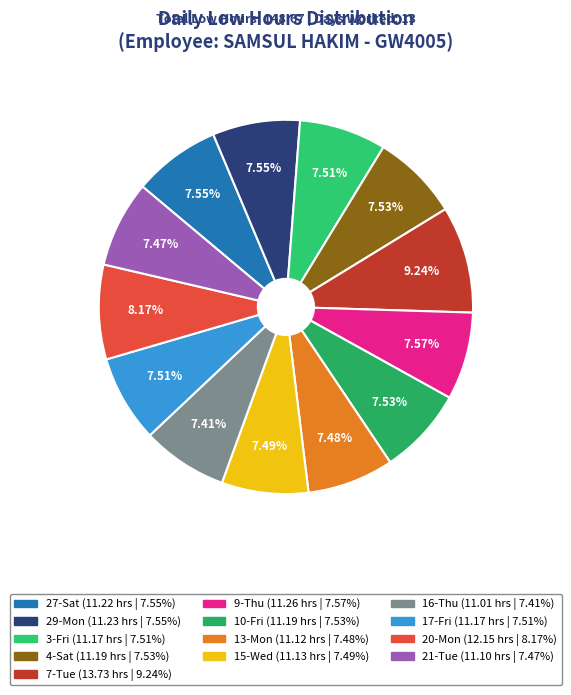

Which has a higher value, 27-Sat or 20-Mon?

20-Mon